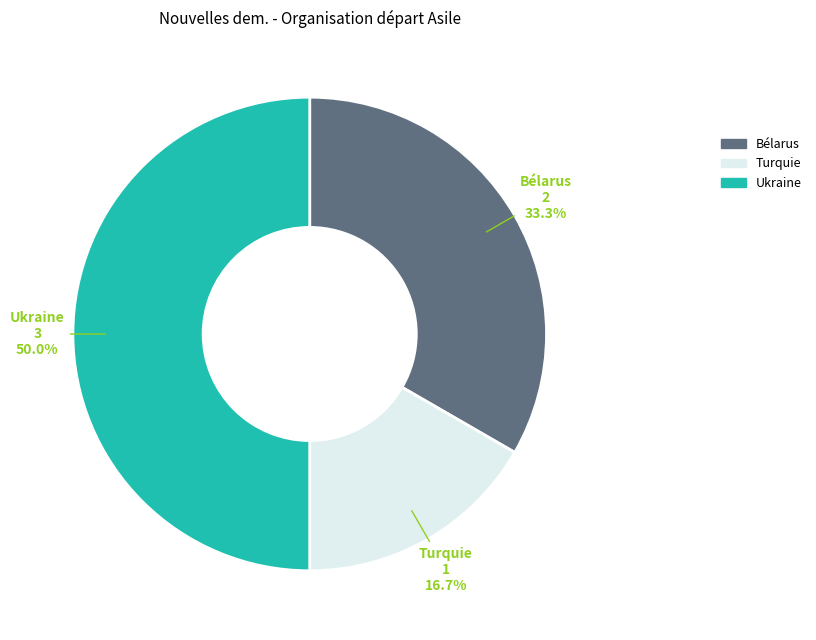

Count the number of slices in the pie.

3